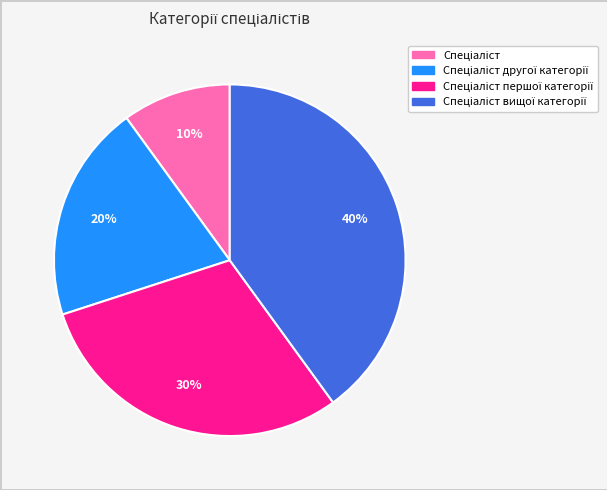

Does any single category account for the majority?

No